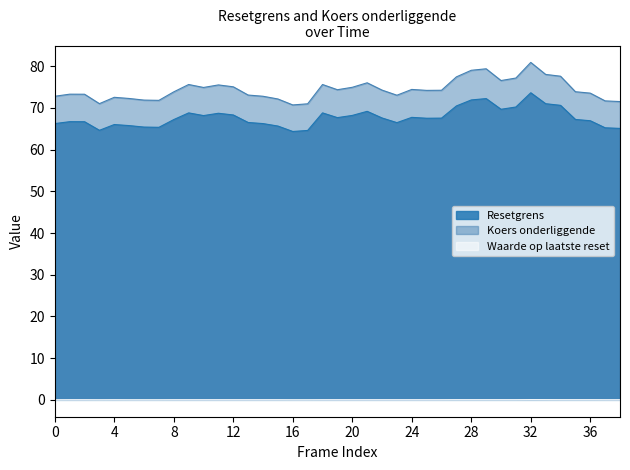

True or false: Waarde op laatste reset has a value of 0.0 at 2024-10-18.

True